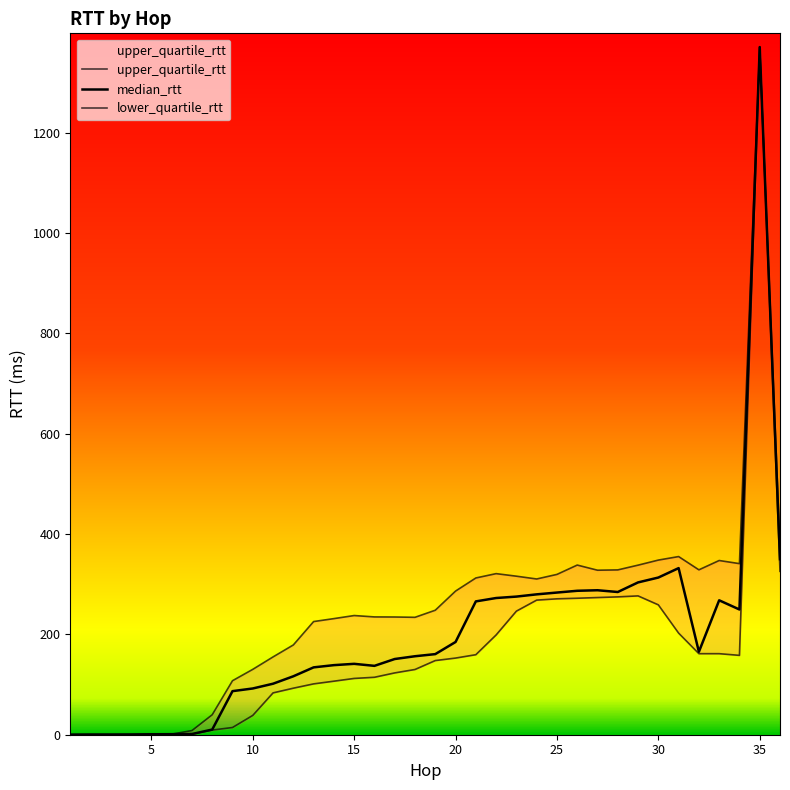

True or false: upper_quartile_rtt and lower_quartile_rtt cross at least once.

False